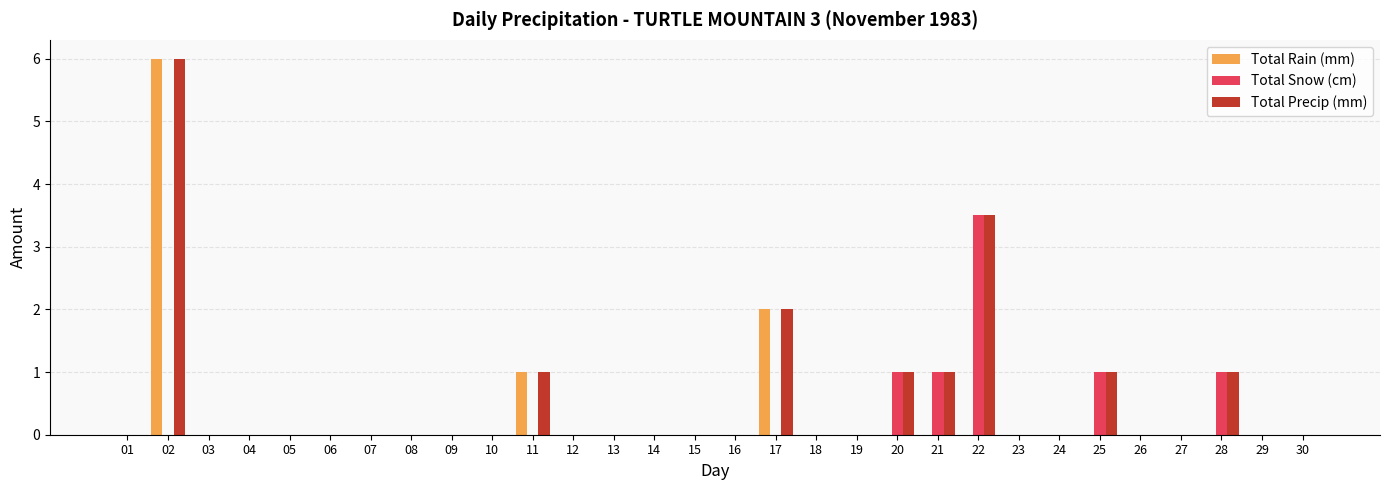

What is the sum of all Total Rain (mm) values?

9.0